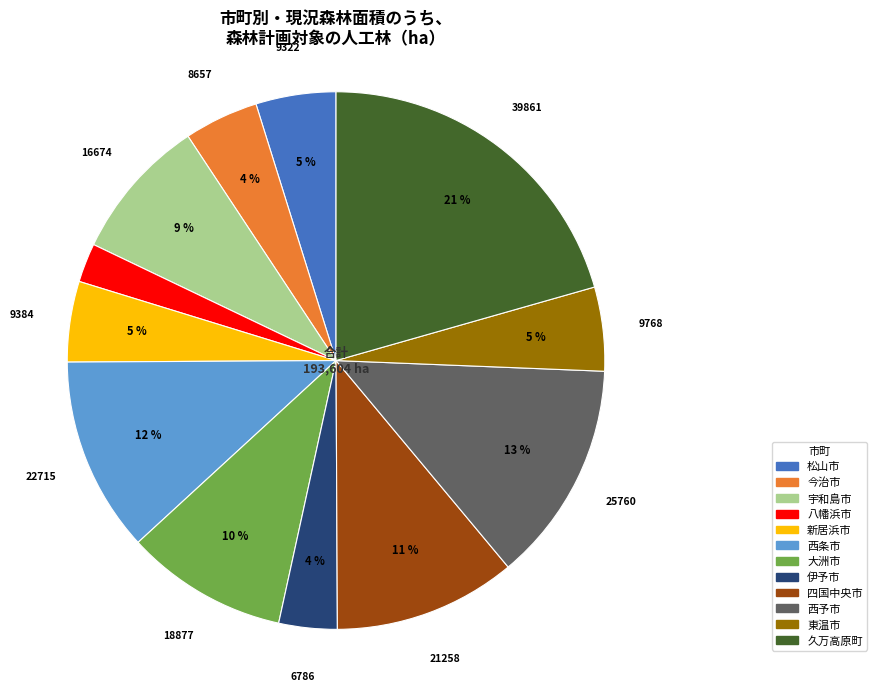

How many segments does this pie chart have?

12